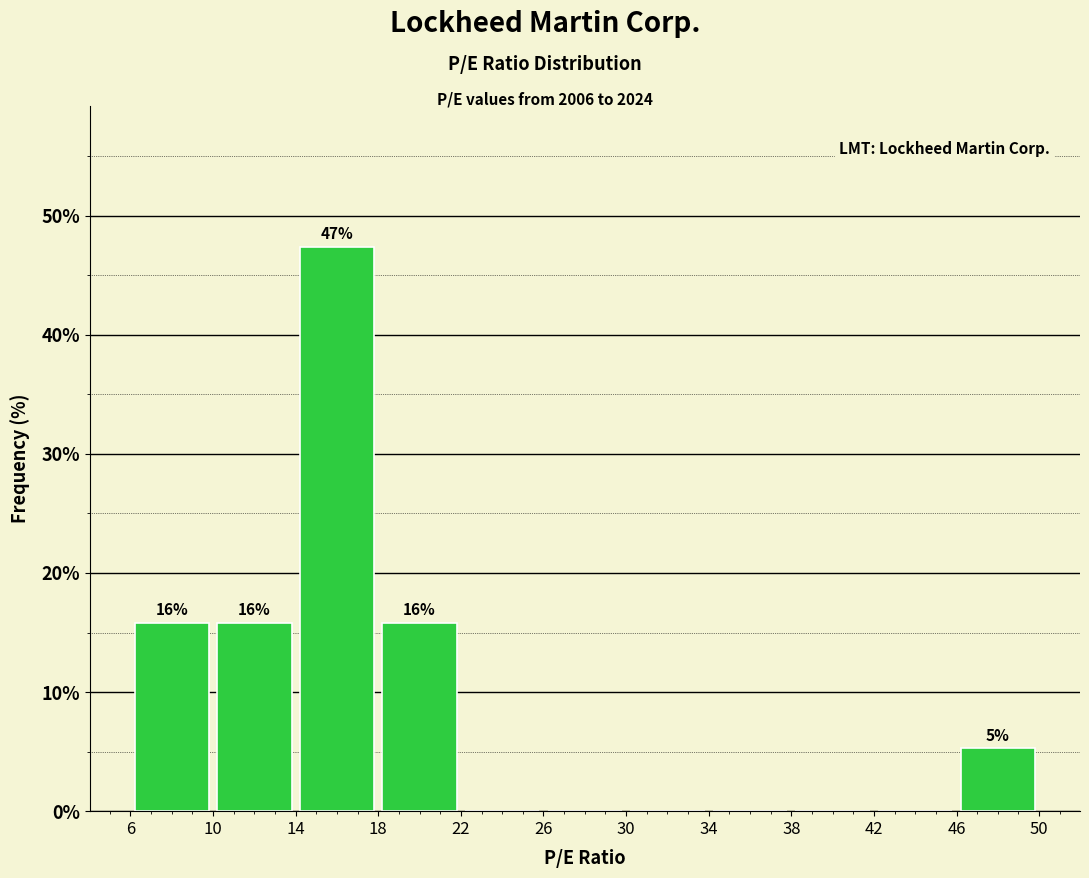

Over which range of the x-axis is the bar tallest?

14 to 18